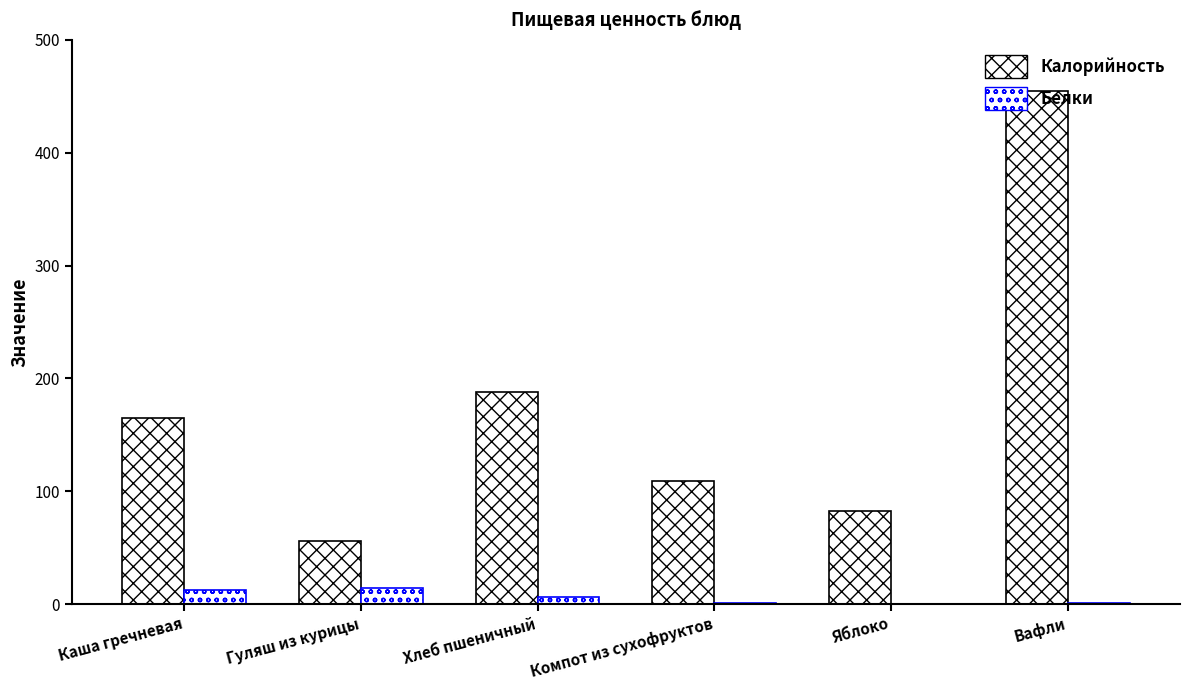

The Калорийность series shows 55.9 at Компот из сухофруктов. True or false?

False